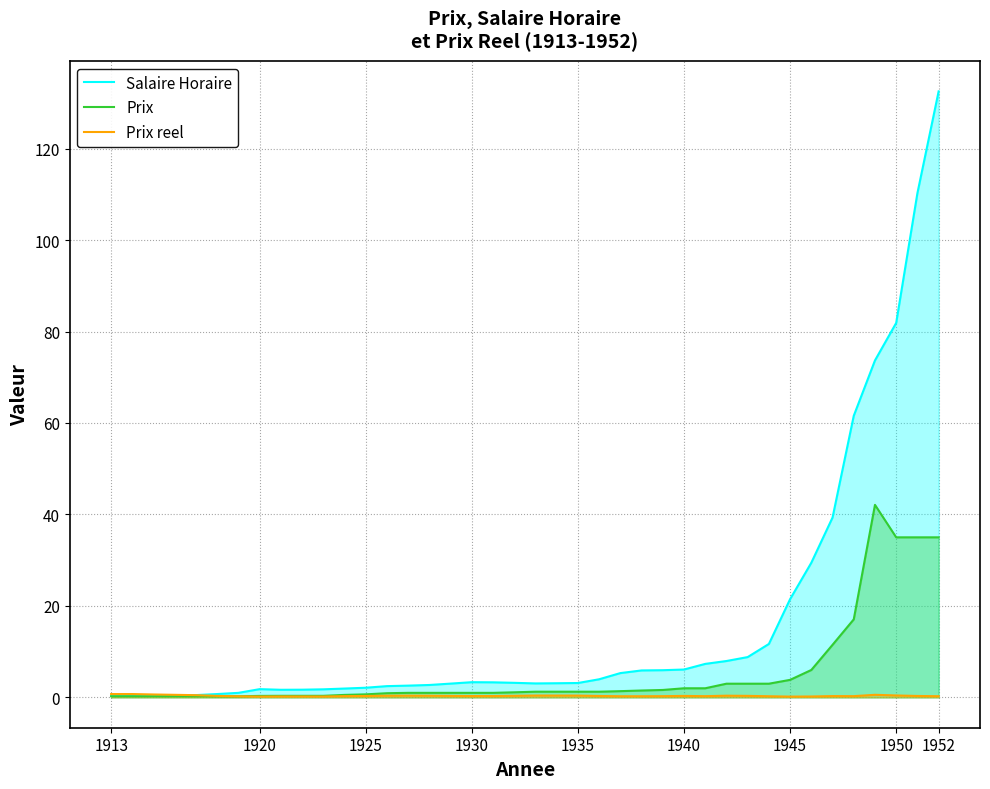

True or false: Prix and Salaire Horaire intersect in this chart.

False